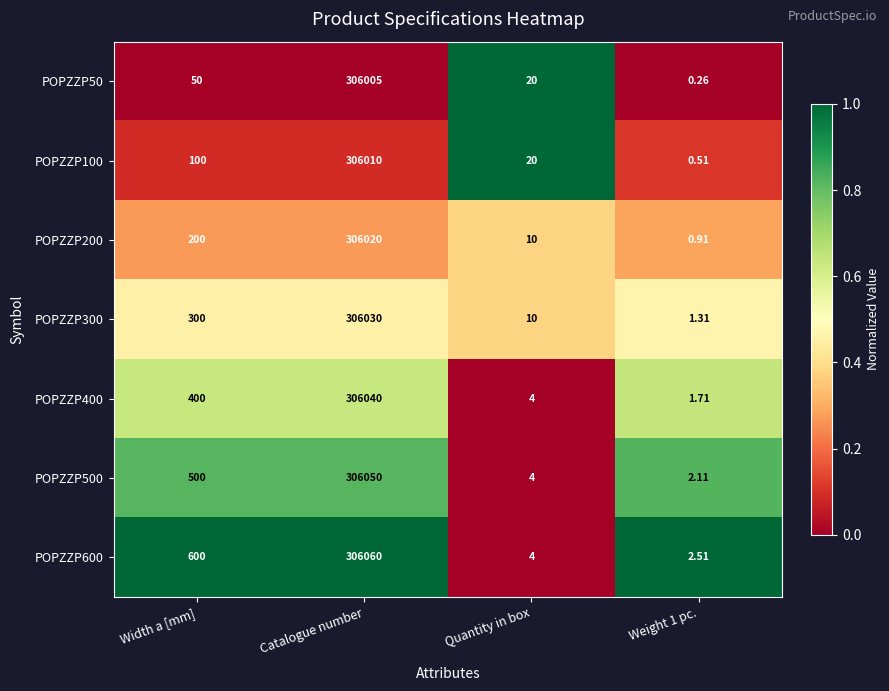

At which category is the sum across all series the highest?

Catalogue number